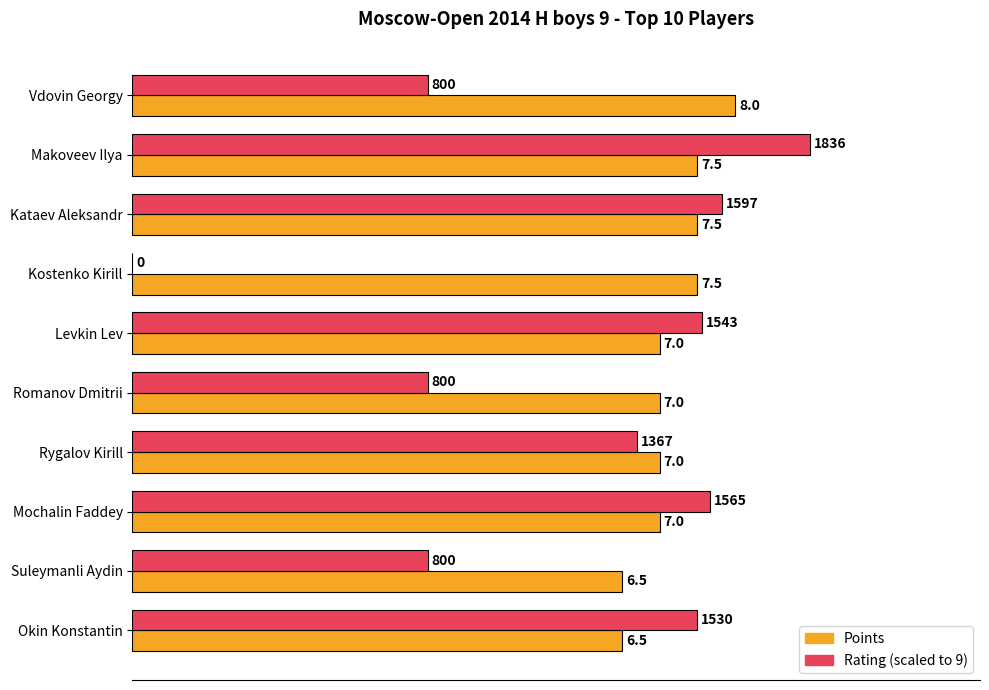

At which category is the sum across all series the highest?

Makoveev Ilya